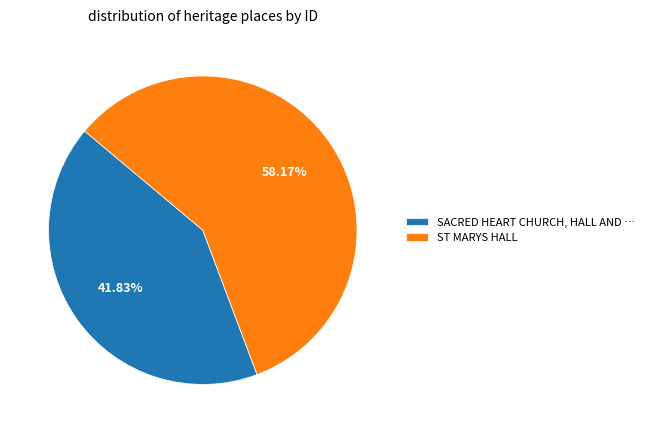

Count the number of slices in the pie.

2